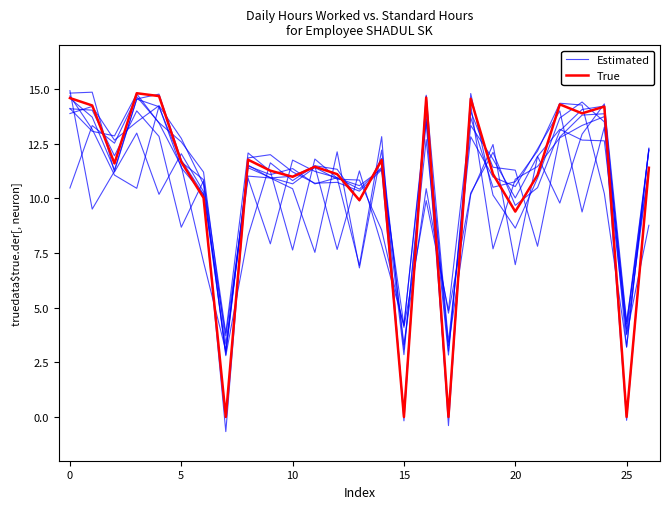

List the series in order of their peak value, lowest first.

Estimated, True